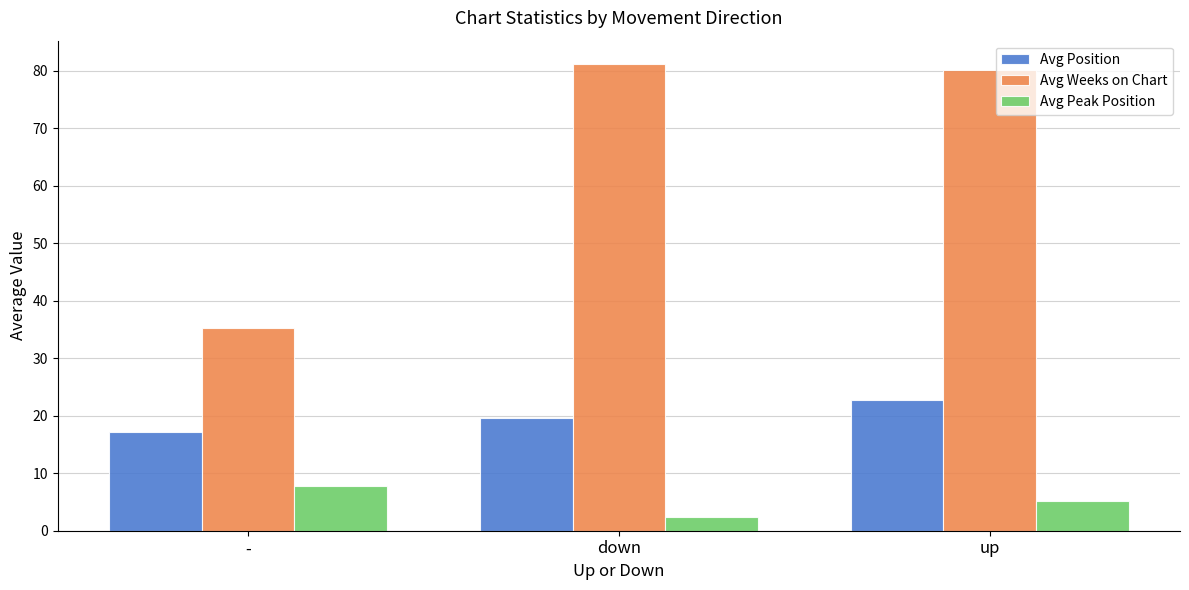

The Avg Peak Position series shows 2.4 at down. True or false?

True